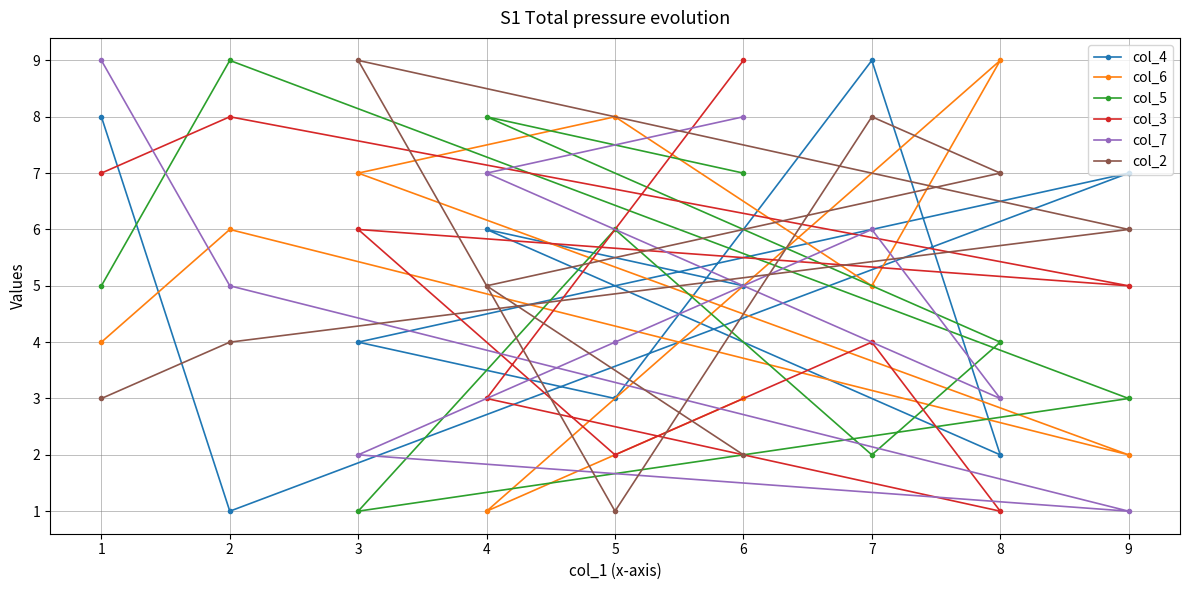

After their last crossing, which series has the higher values: col_4 or col_5?

col_4